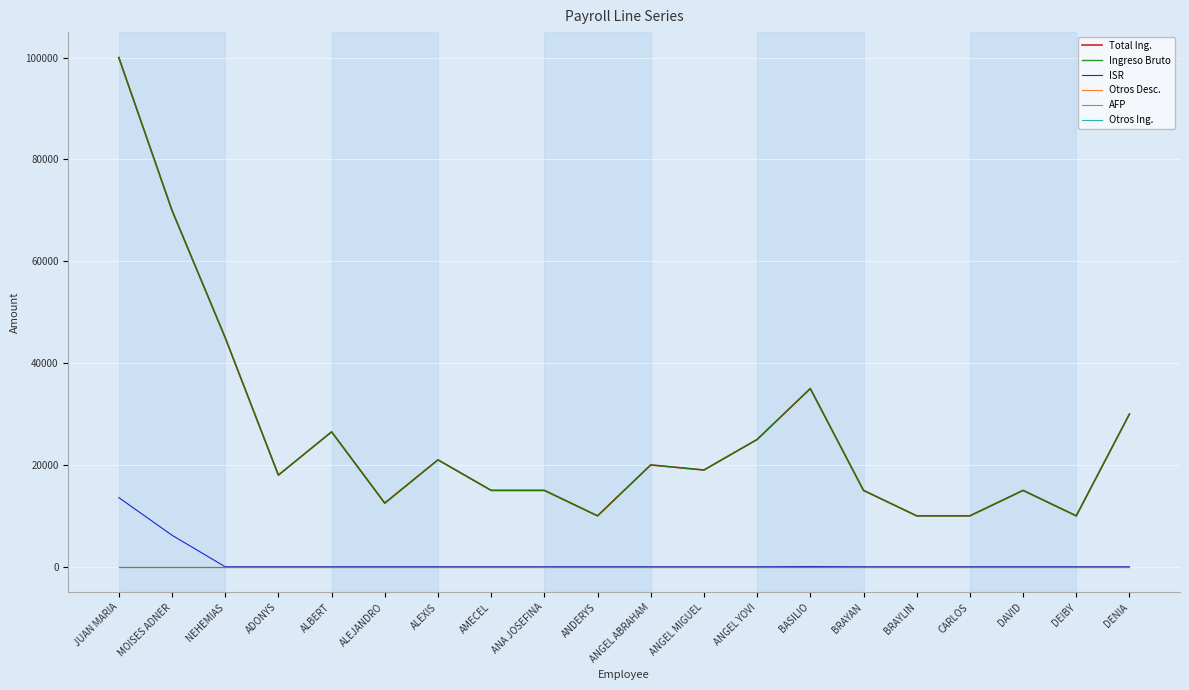

At how many categories does at least one series exceed 41985?

3